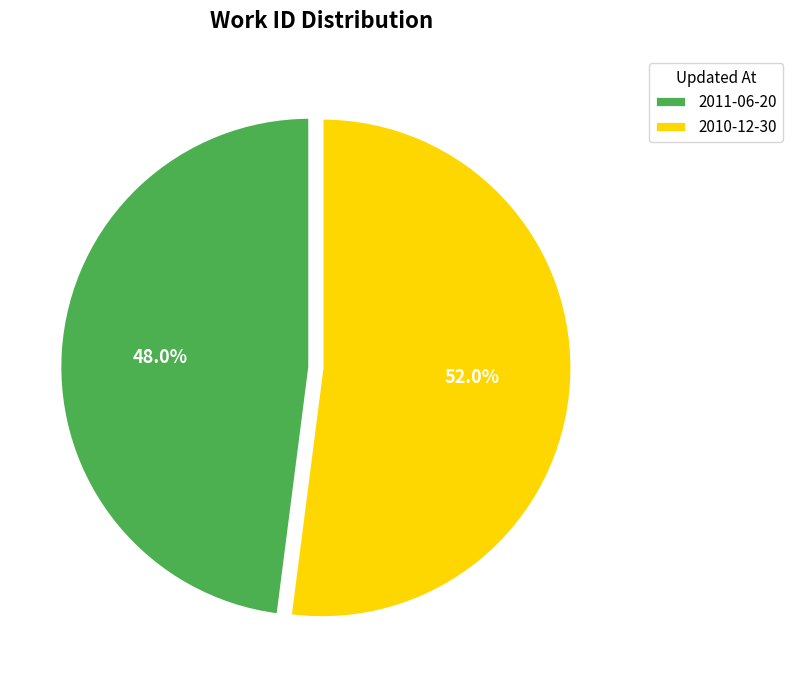

Rank the categories by value from highest to lowest.

2010-12-30, 2011-06-20